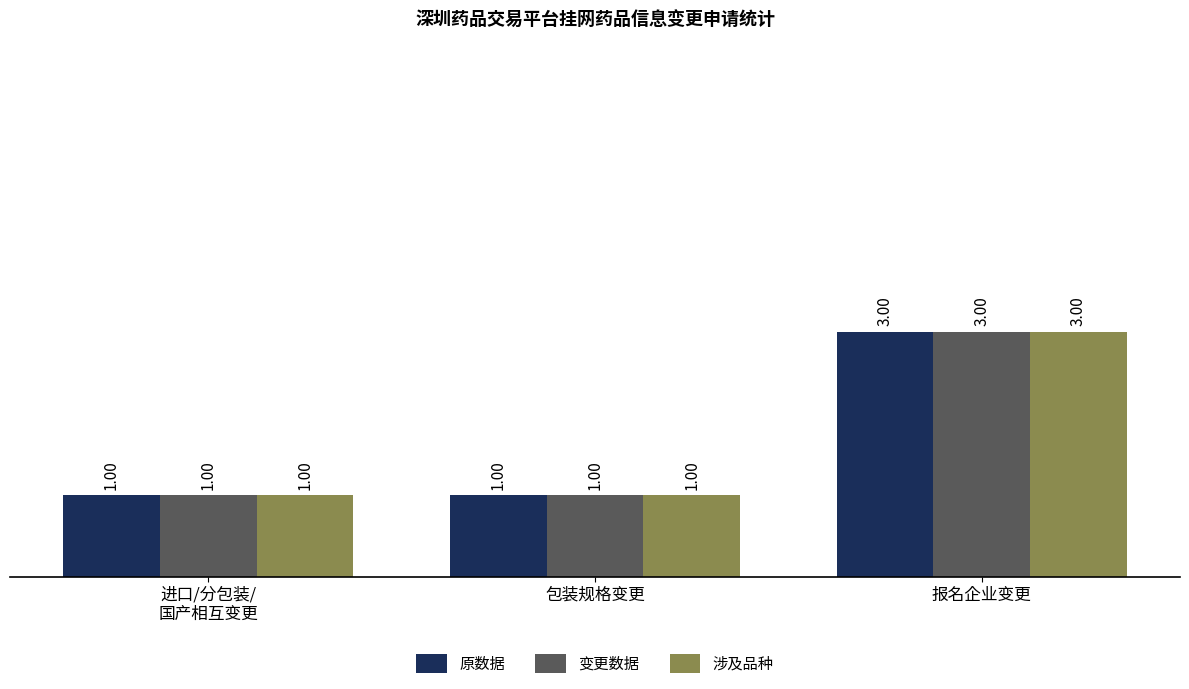

What is the sum of the 原数据 values at 进口/分包装/
国产相互变更 and 报名企业变更?

4